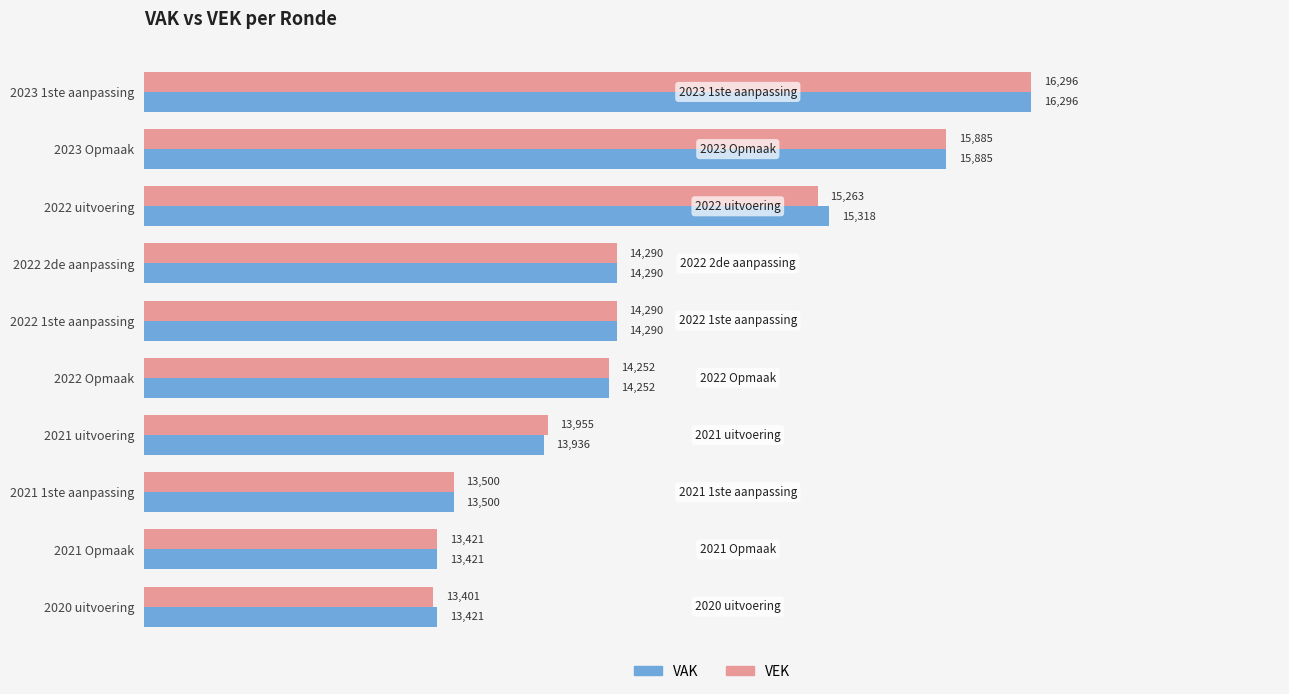

True or false: VEK has a value of 24787 at 2021 uitvoering.

False